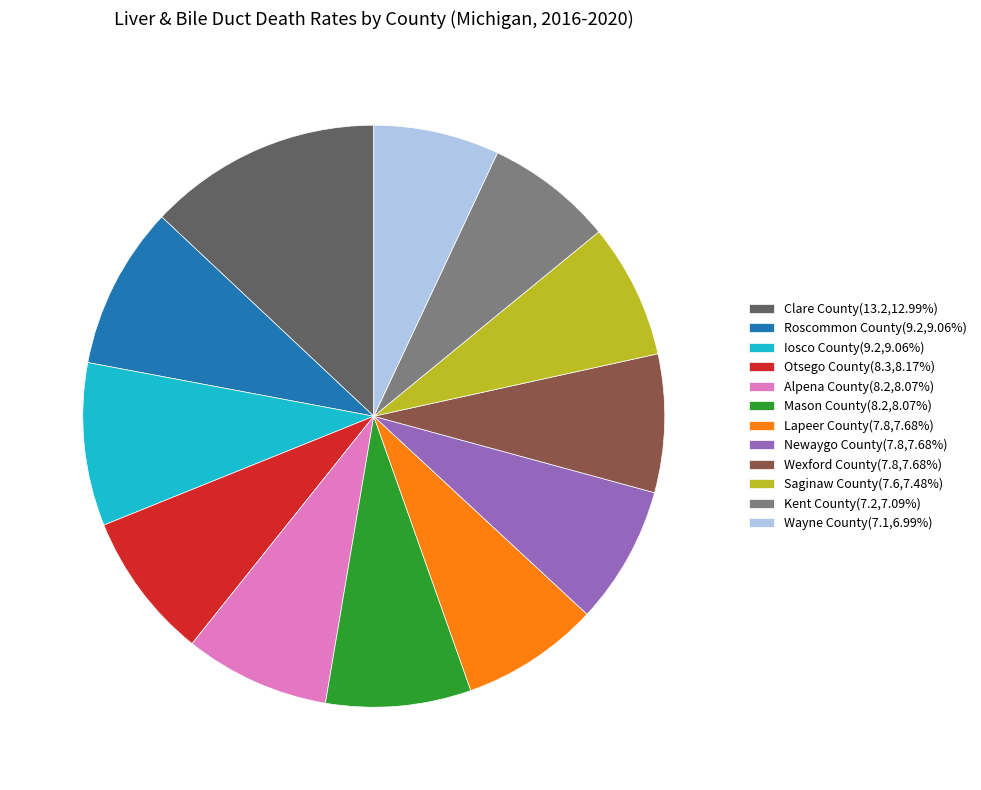

Is there a majority slice in this chart?

No